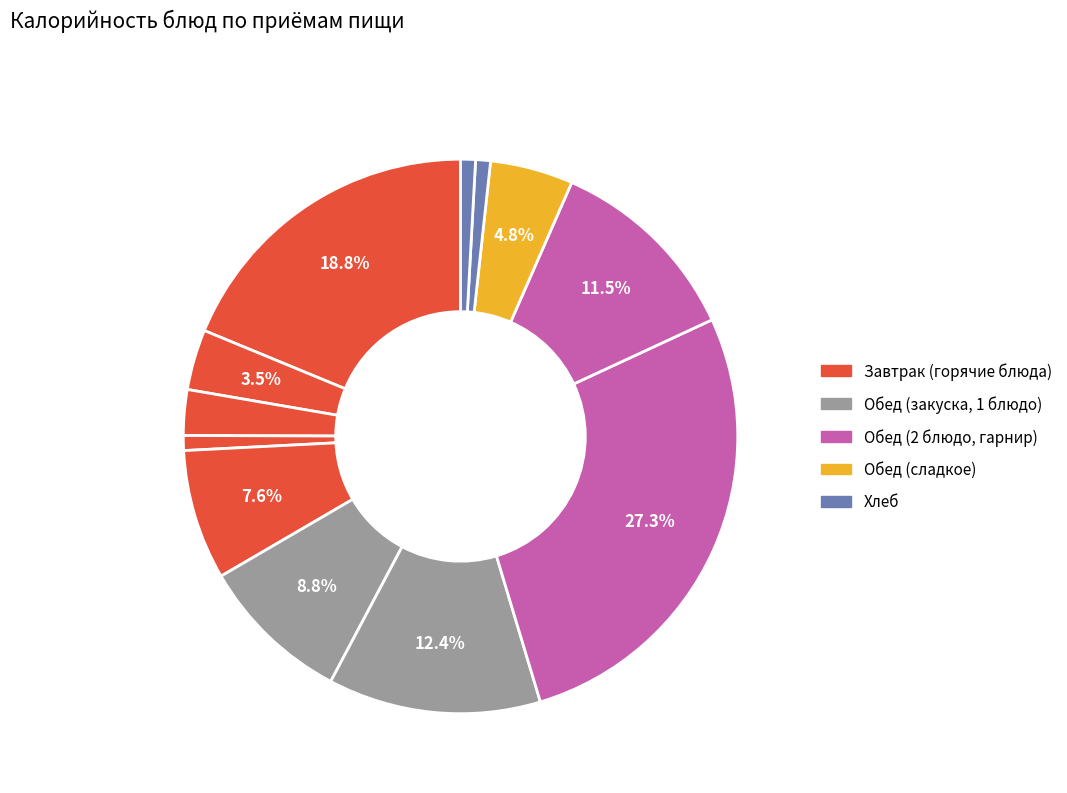

Count the number of slices in the pie.

12